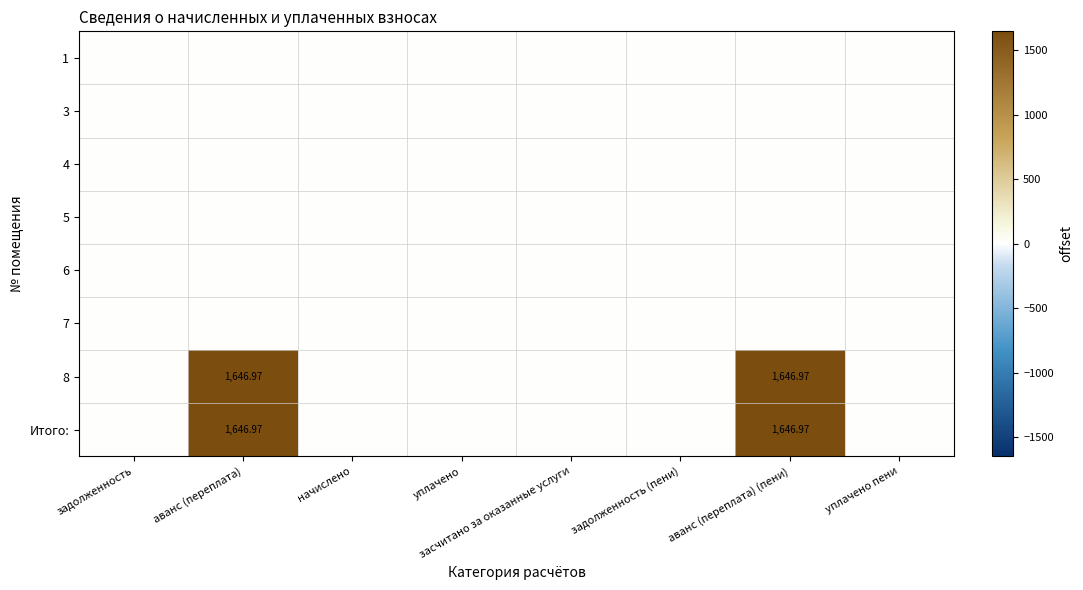

Which has a higher value, засчитано за оказанные услуги or начислено?

засчитано за оказанные услуги